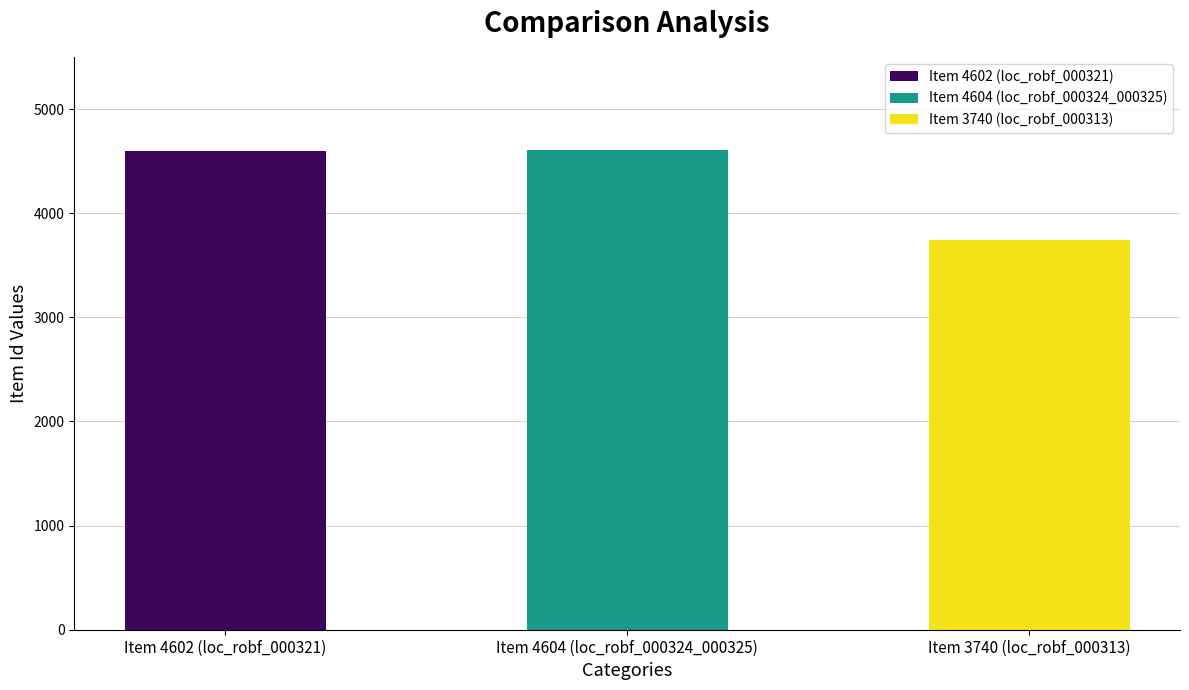

Where is the data nearest to the value 4172?

Item 4602 (loc_robf_000321)